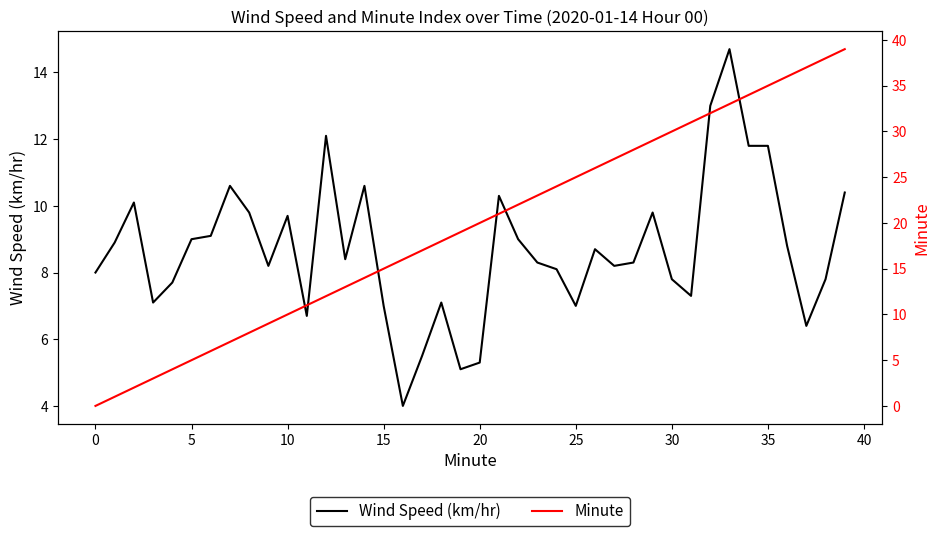

How many values in the Wind Speed (km/hr) series exceed 8?

25